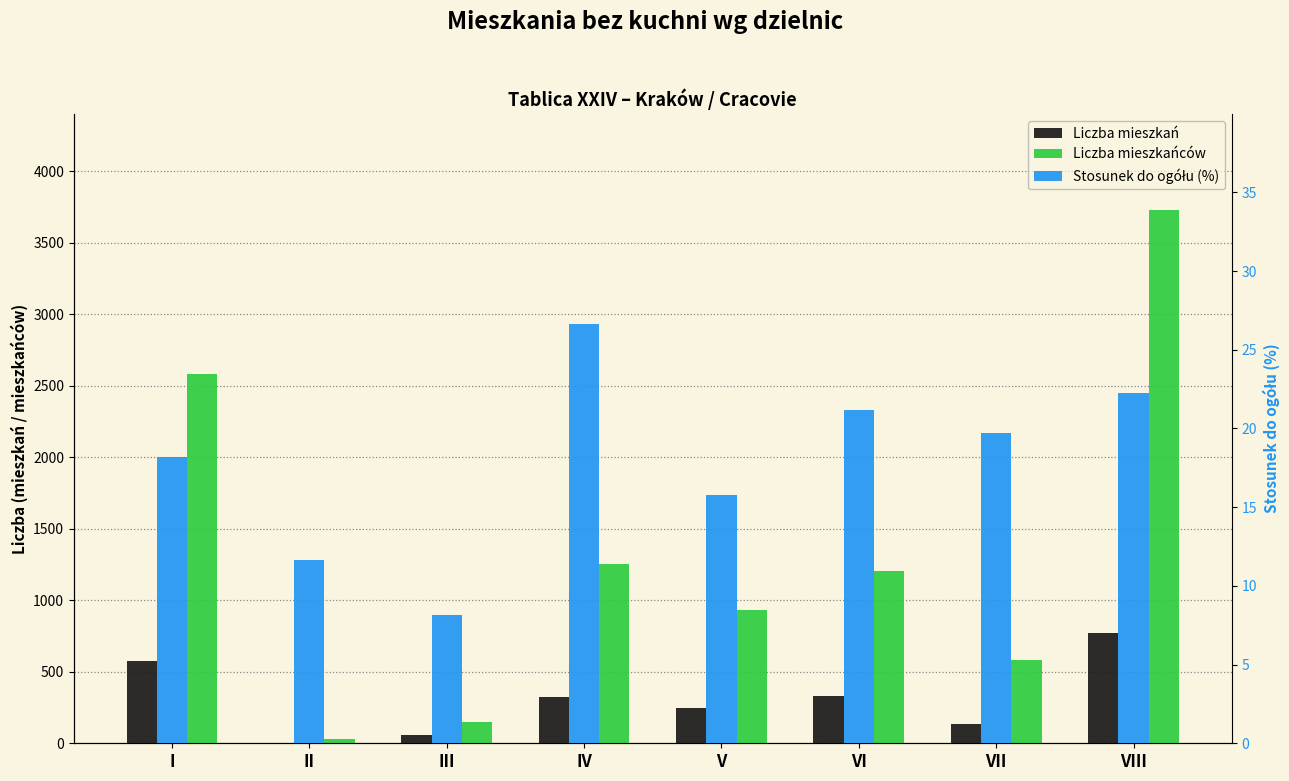

Which series has the widest spread of values?

Liczba mieszkańców